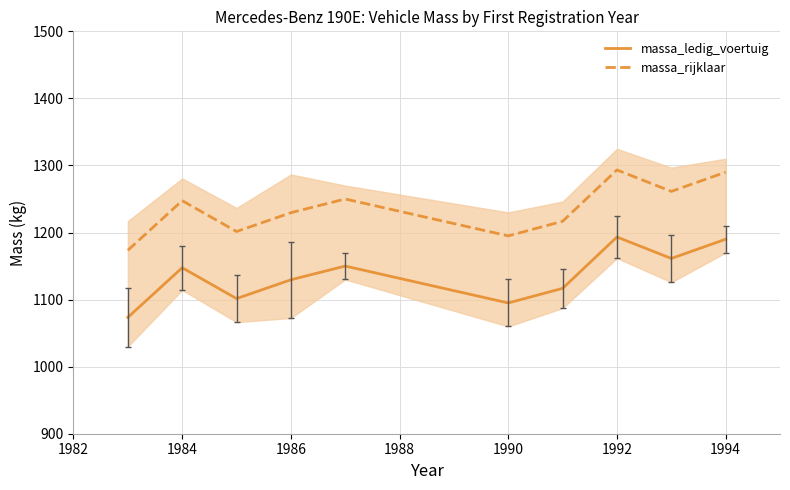

At how many categories does at least one series exceed 1240?

5